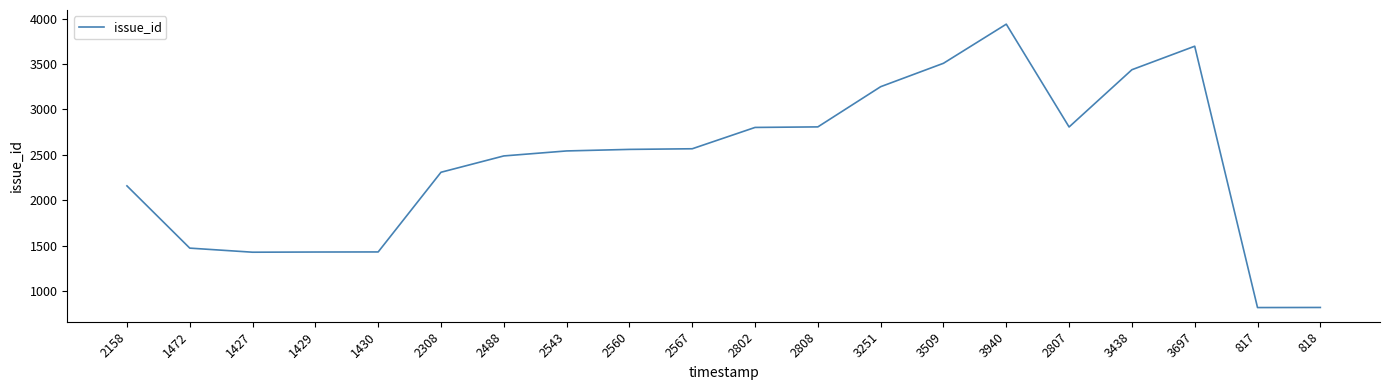

Does the chart have visible grid lines?

No